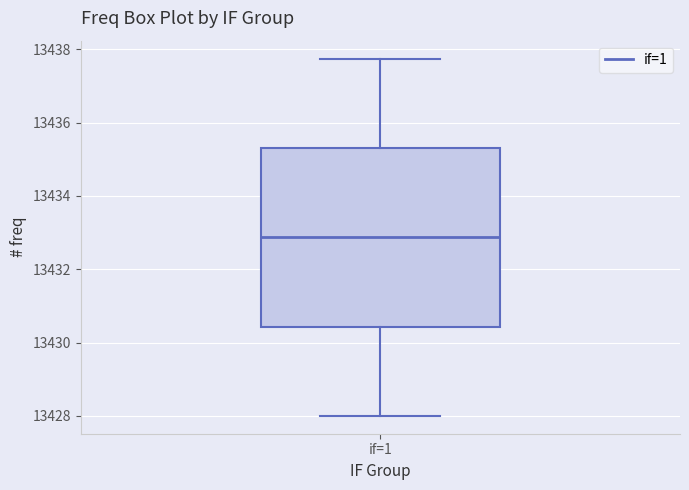

Transcribe this box plot: give where the median line is, the range the box spans, and where the two whiskers end, as read against the y-axis. The values are not printed on the chart, so give them approximately, as read against the axis.

median 13432.8, box 13430.4 to 13435.4, whiskers 13428.0 to 13437.8